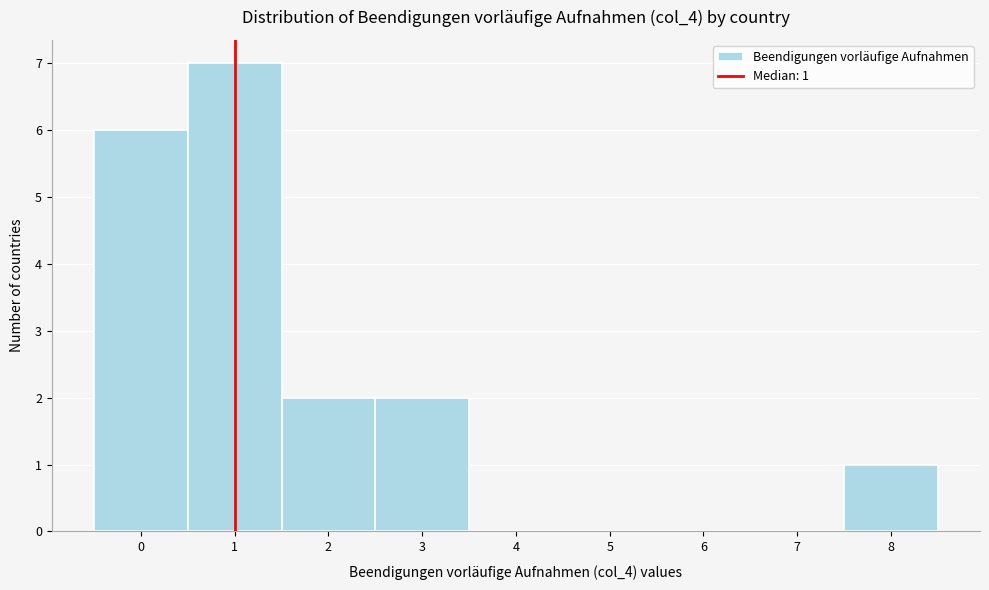

Over which range of the x-axis is the bar tallest?

0.5 to 1.5